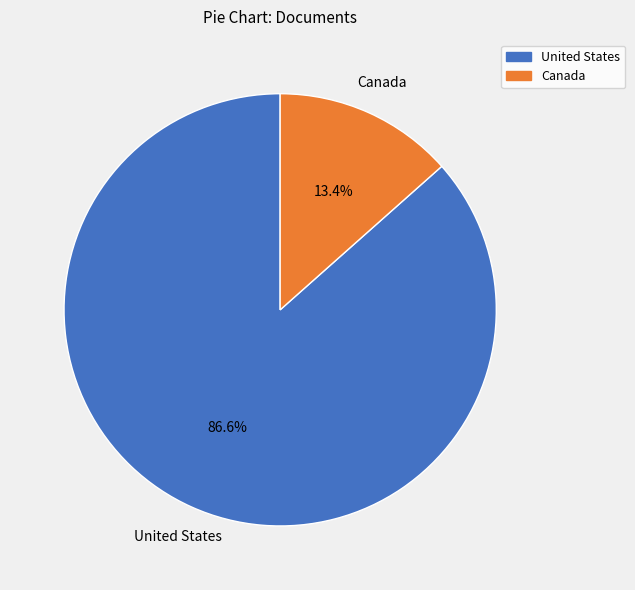

What is the total percentage of United States and Canada?

100.0%